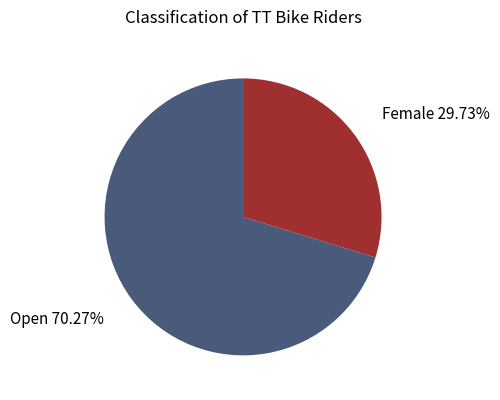

Rank the categories by value from lowest to highest.

Female, Open